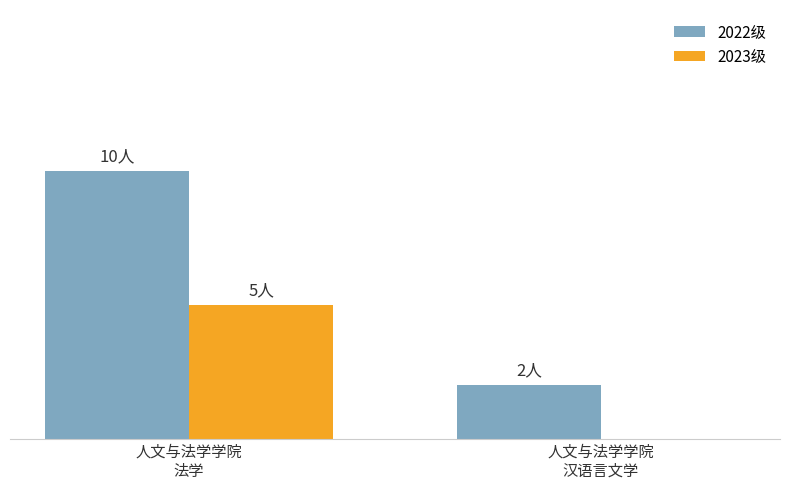

Which series has the widest spread of values?

2022级